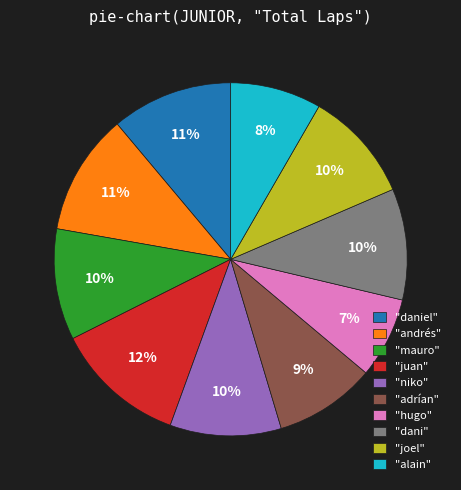

What is the ratio of the value at "daniel" to the value at "niko"?

1.1